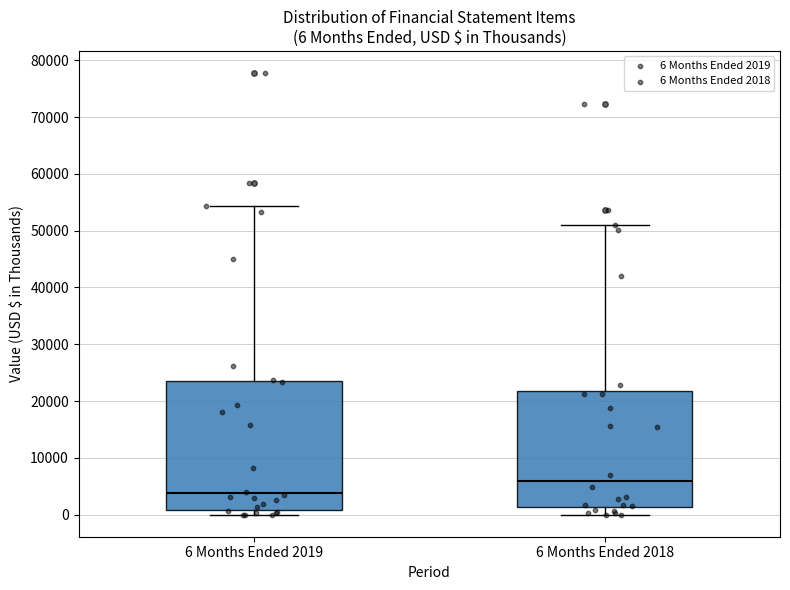

Comparing the boxes themselves (not the whiskers), which one is the tallest?

6 Months Ended 2019